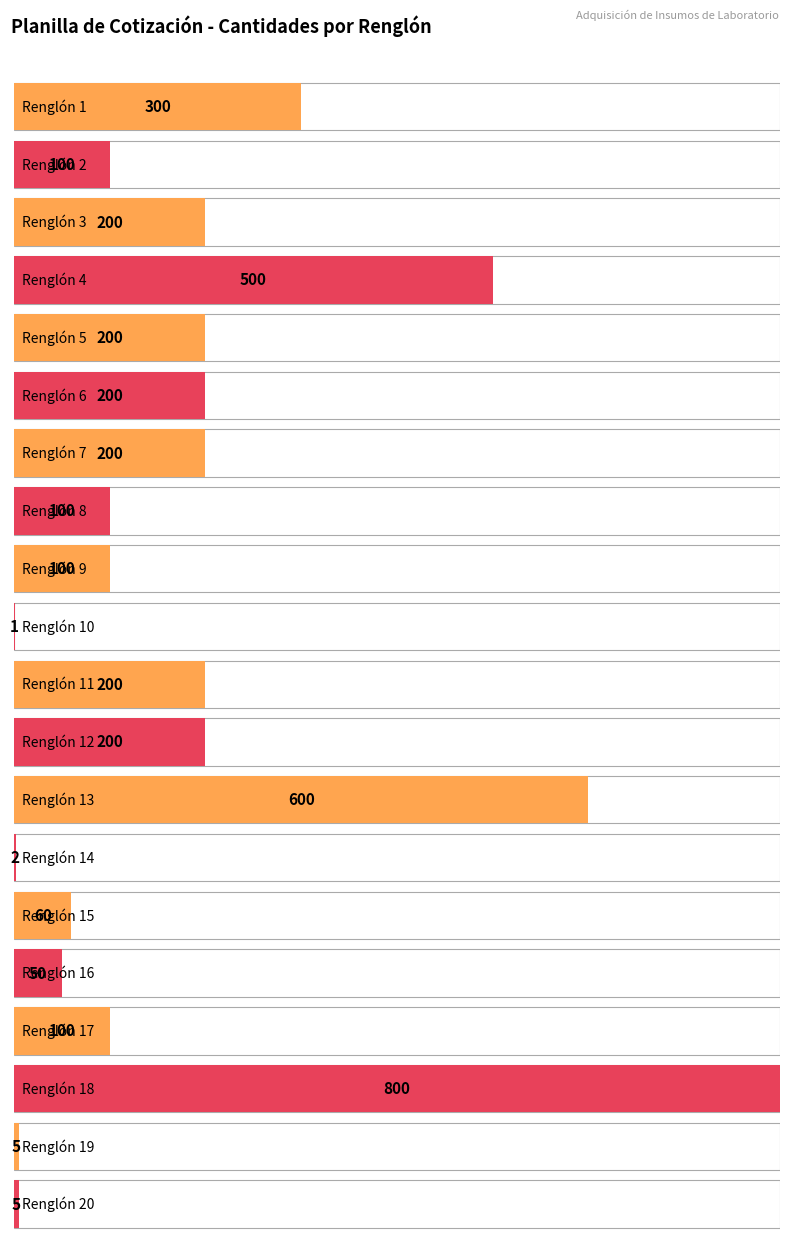

Rank the categories by value from highest to lowest.

Renglón 18, Renglón 13, Renglón 4, Renglón 1, Renglón 3, Renglón 5, Renglón 6, Renglón 7, Renglón 11, Renglón 12, Renglón 2, Renglón 8, Renglón 9, Renglón 17, Renglón 15, Renglón 16, Renglón 19, Renglón 20, Renglón 14, Renglón 10